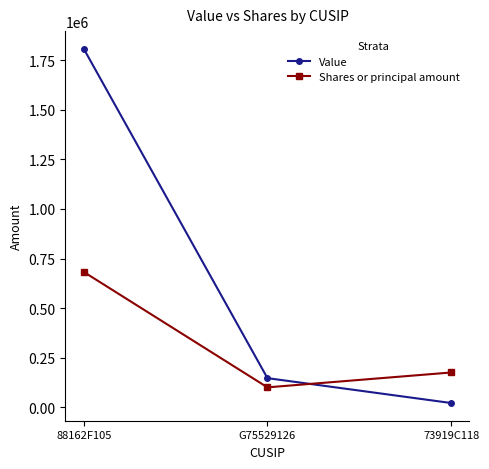

What position from the right is 88162F105?

3